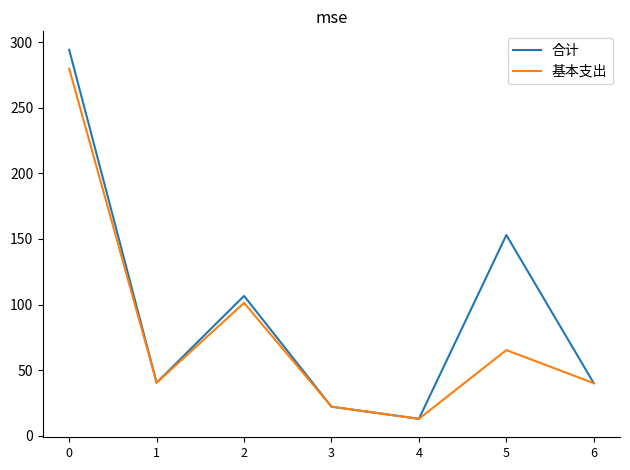

At how many categories does at least one series exceed 199?

1